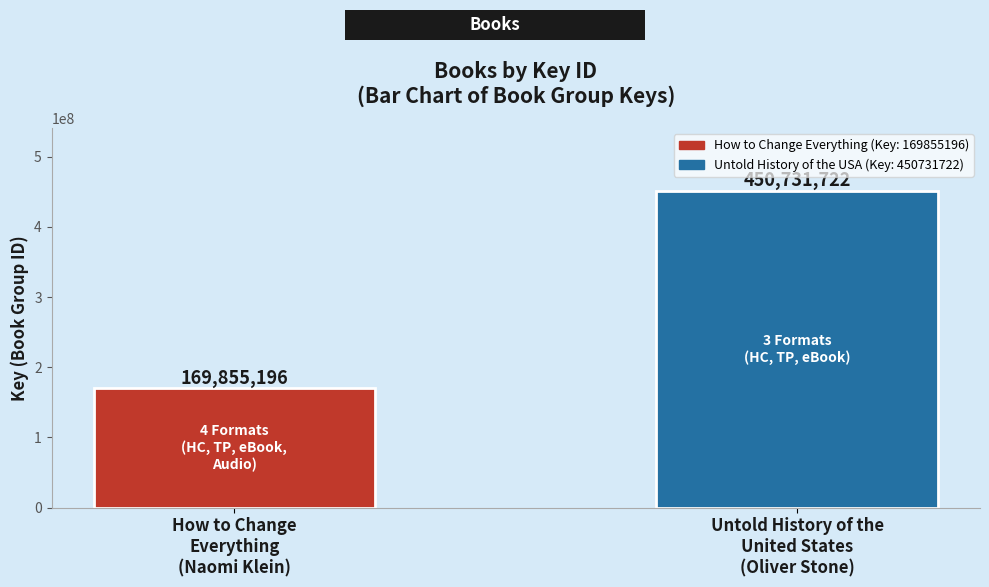

Reading left to right, transcribe all the data shown in this chart.

169855196	450731722